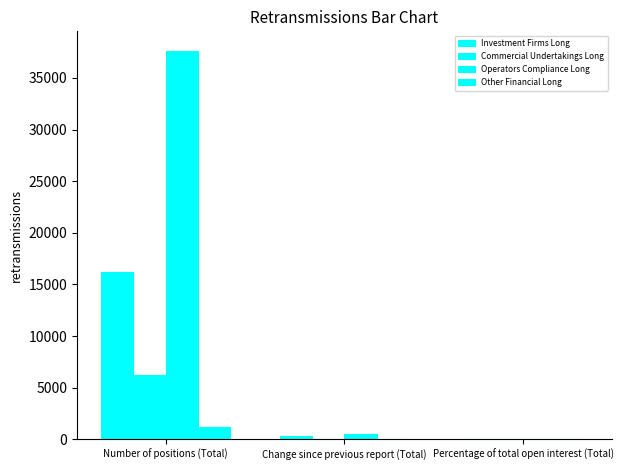

How many data points does each series have?

3